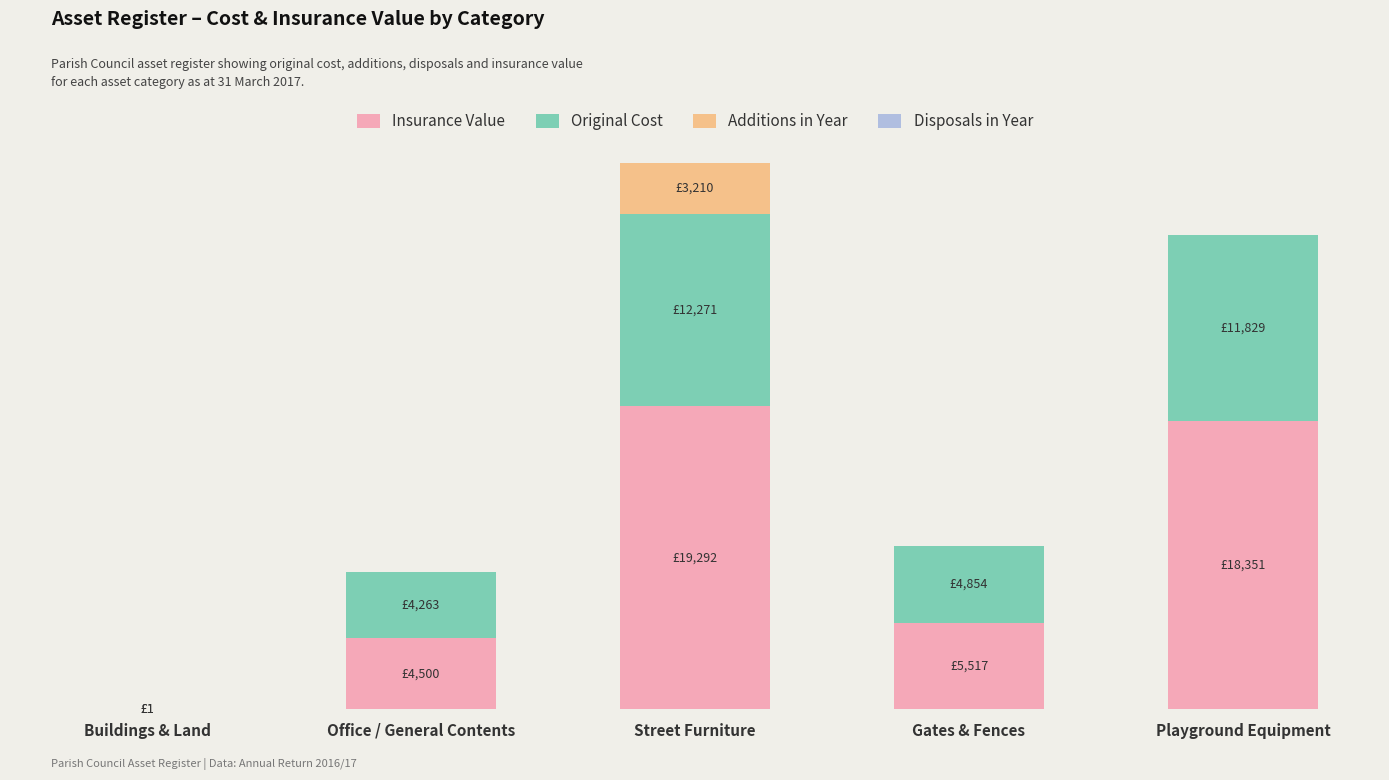

Are the bars grouped side by side (vs. stacked)?

No